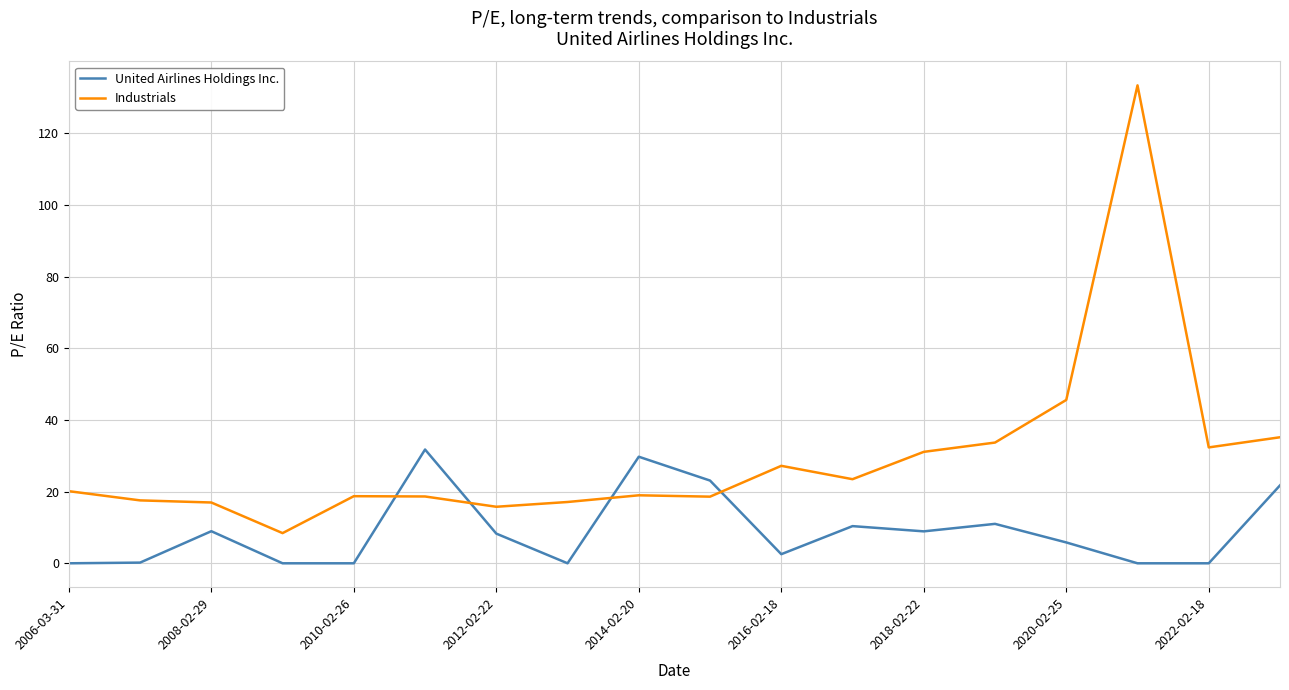

How many intersections are there between United Airlines Holdings Inc. and Industrials?

4